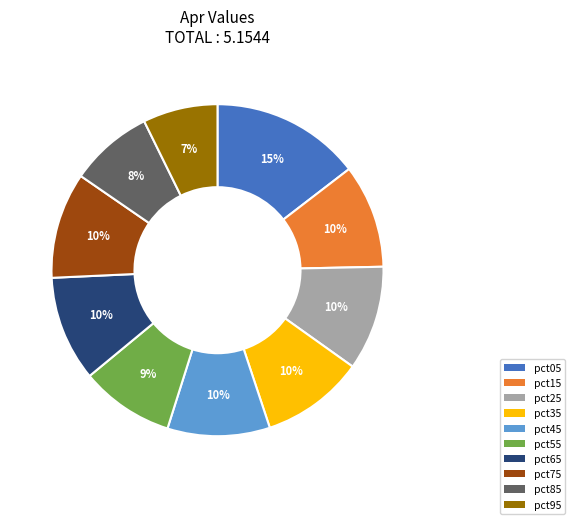

Is it true that pct35 is 16% of the pie?

False